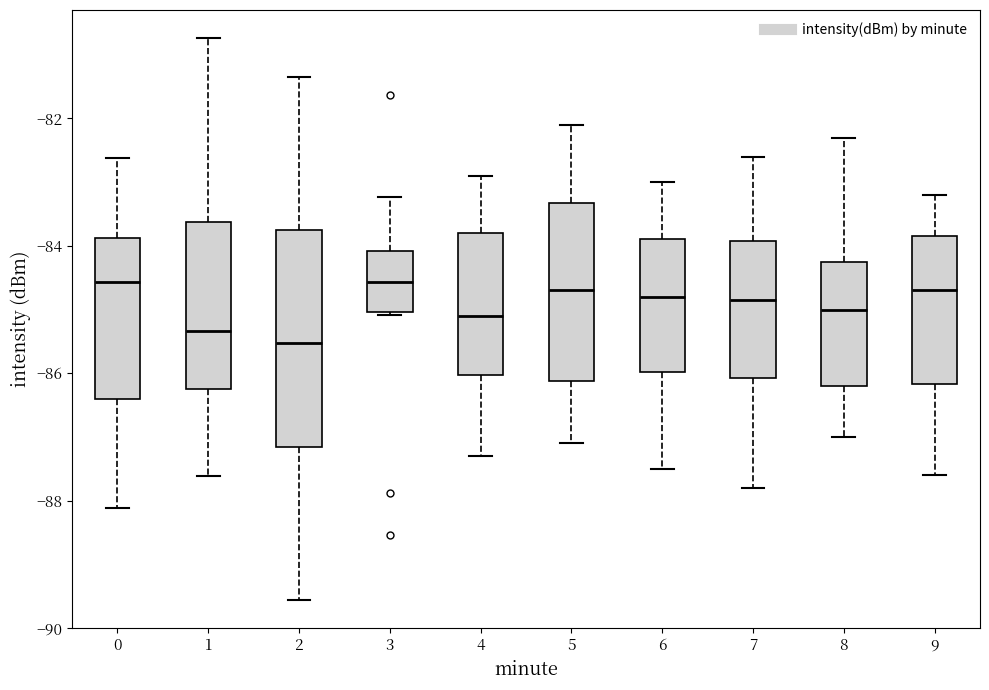

Where is the upper edge of the box at x = 7 on the y-axis? The values are not printed on the chart, so give them approximately, as read against the axis.

-84.0